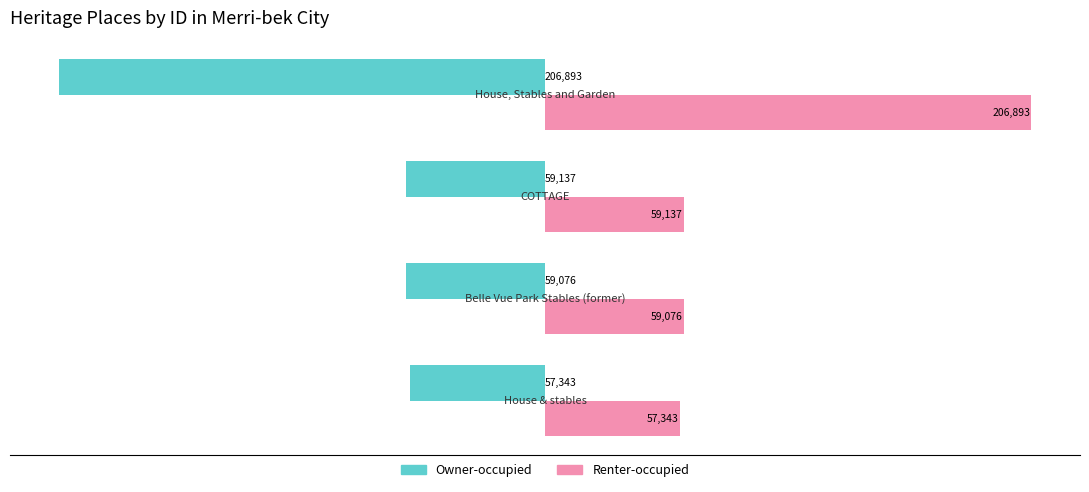

What is the maximum value shown in the chart?

206893